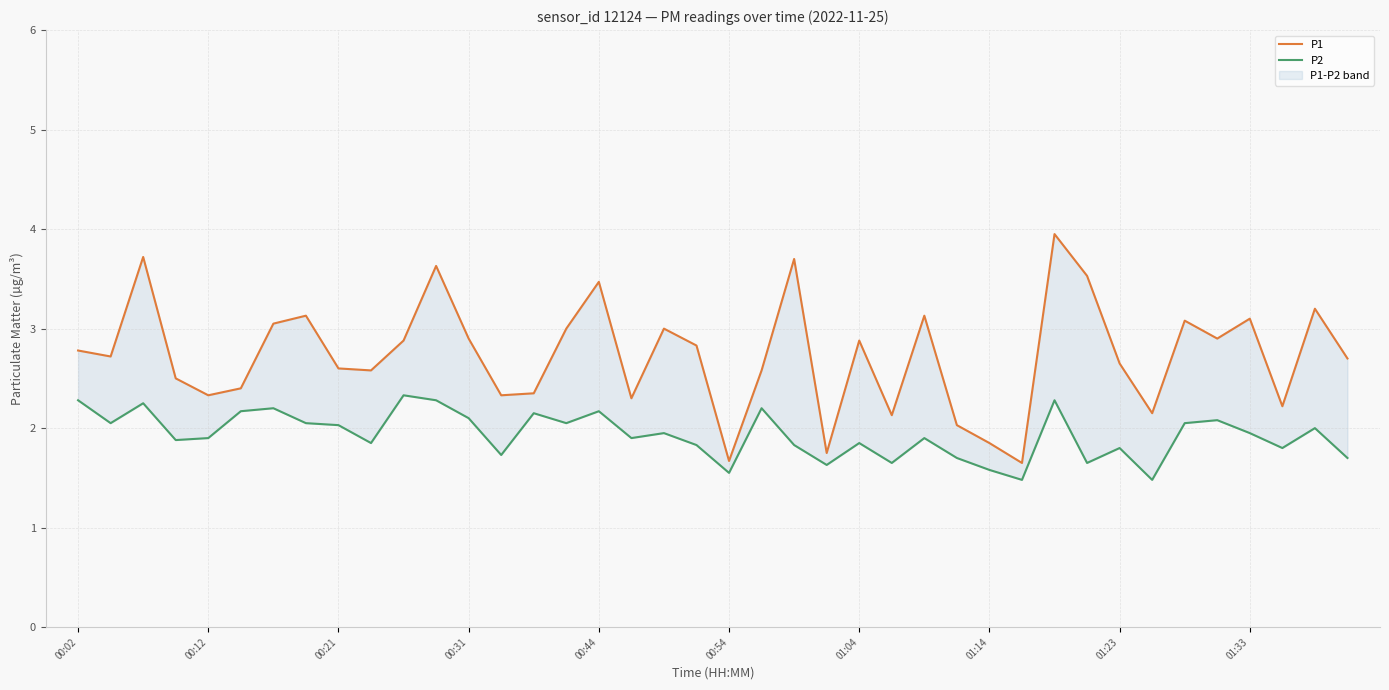

The P1 series shows 2.8 at 00:02. True or false?

True